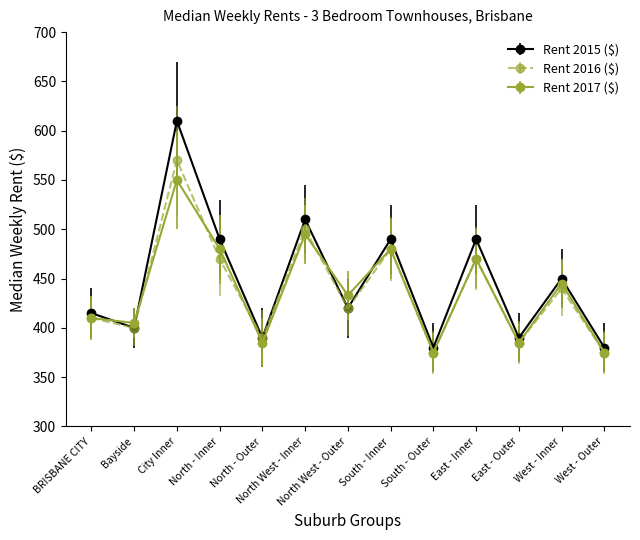

Which series changed the most between East - Inner and East - Outer?

Rent 2015 ($)